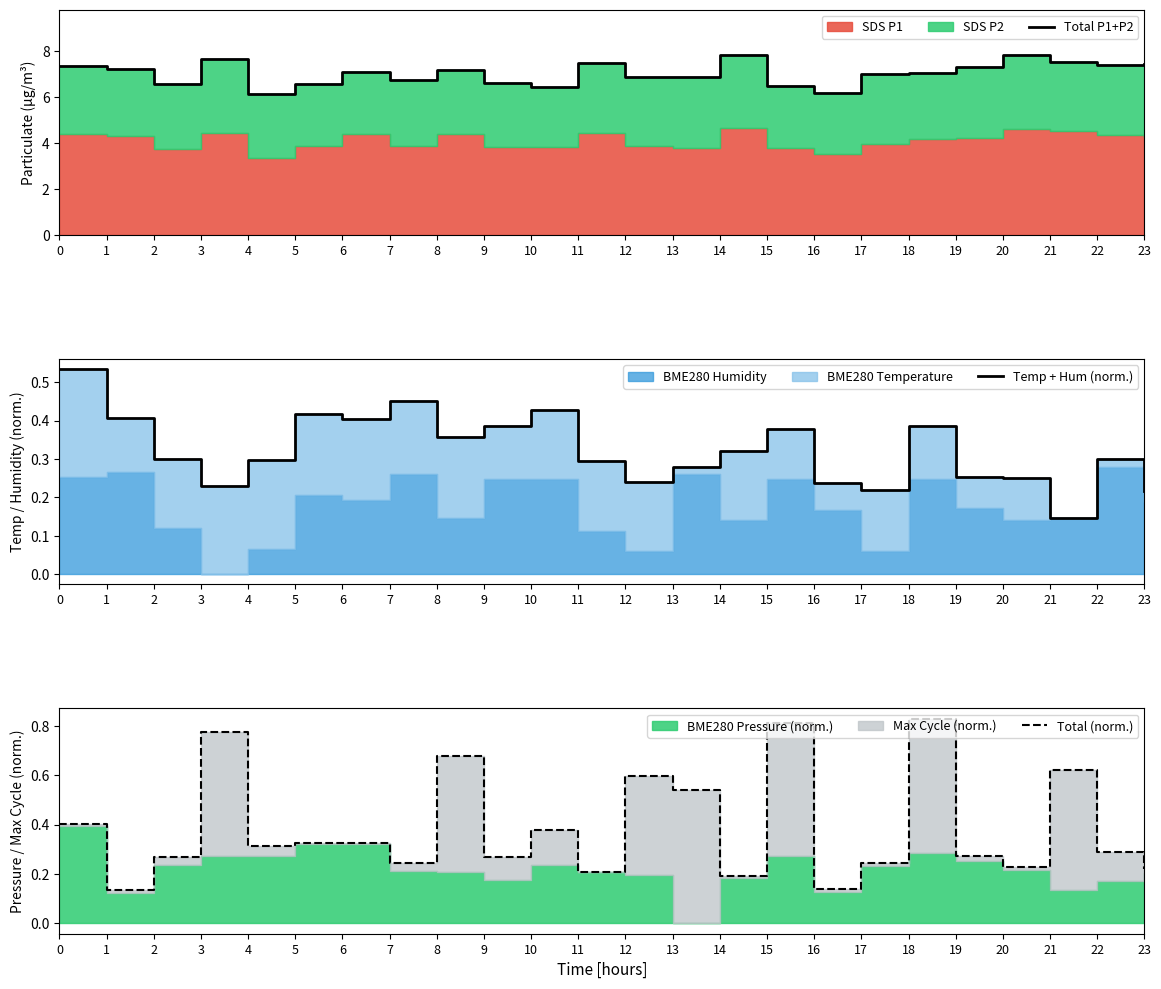

How many interior local valleys does the Total (norm.) series have?

8